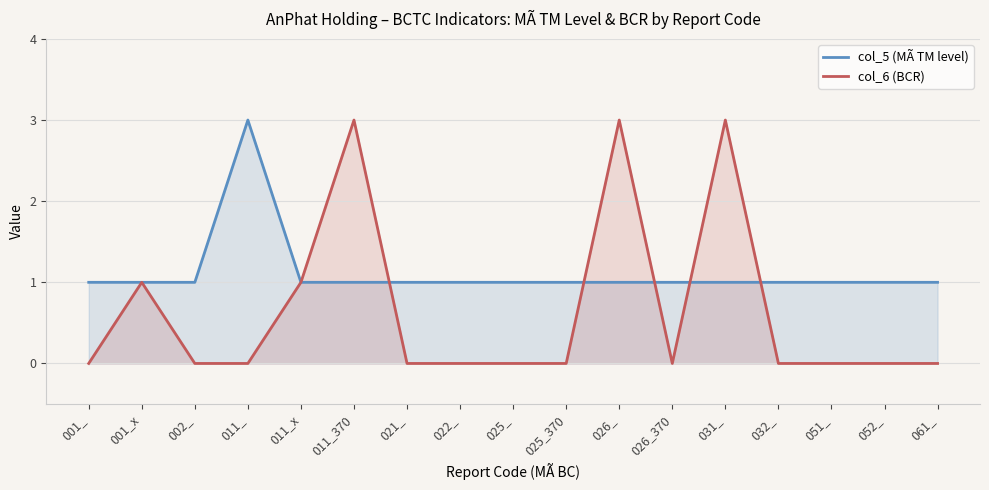

Reading right to left, what are all the values shown in this chart?

col_5 (MÃ TM level): 1	1	1	1	1	1	1	1	1	1	1	1	1	3	1	1	1
col_6 (BCR): 0	0	0	0	3	0	3	0	0	0	0	3	1	0	0	1	0